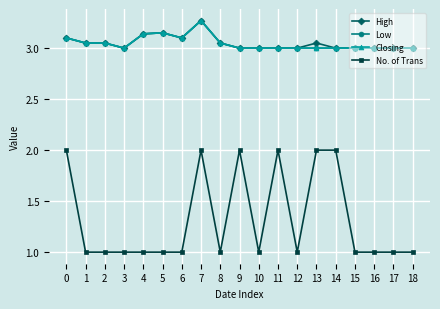

How many interior local peaks does the Closing series have?

2